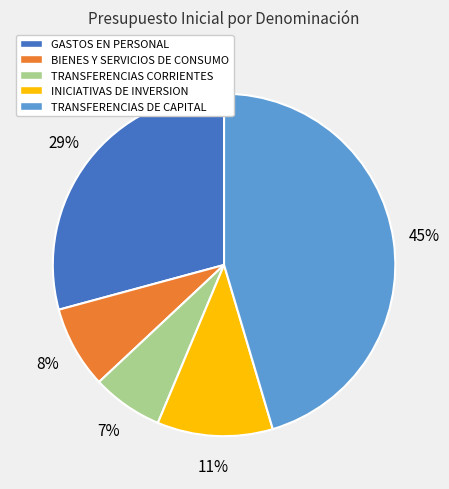

Rank the categories by value from lowest to highest.

TRANSFERENCIAS CORRIENTES, BIENES Y SERVICIOS DE CONSUMO, INICIATIVAS DE INVERSION, GASTOS EN PERSONAL, TRANSFERENCIAS DE CAPITAL